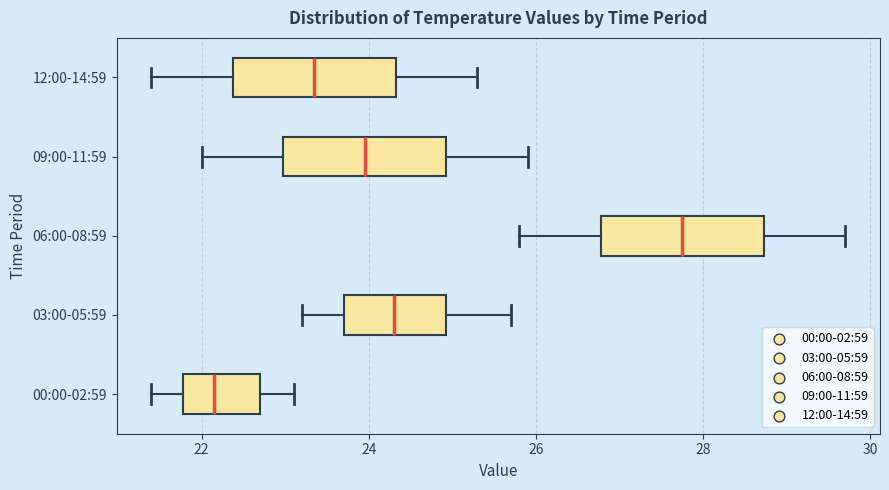

Which box has the furthest to the right median line?

06:00-08:59